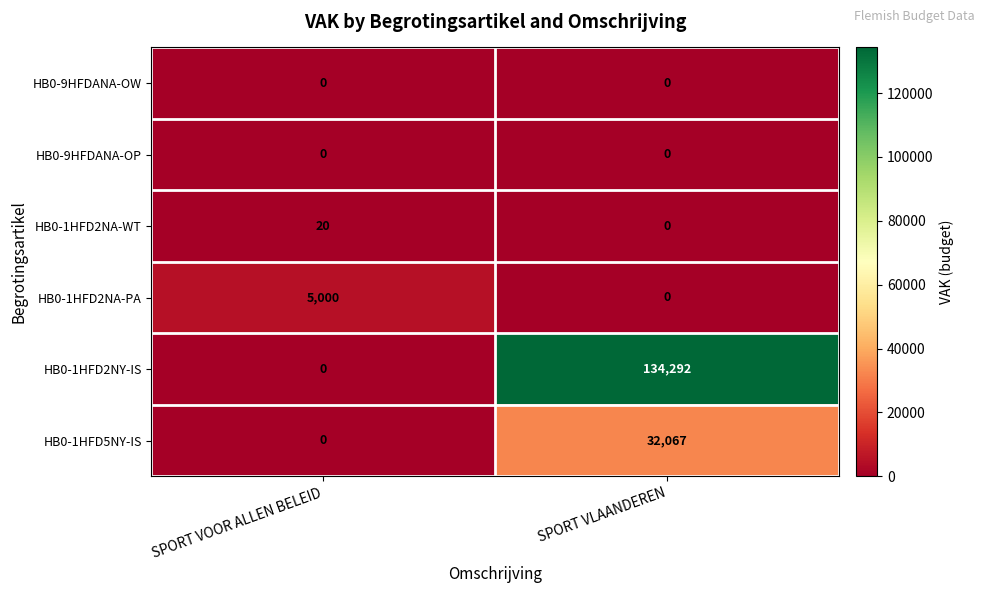

Reading left to right, list all the values displayed in this chart.

HB0-9HFDANA-OW: 0	0
HB0-9HFDANA-OP: 0	0
HB0-1HFD2NA-WT: 20	0
HB0-1HFD2NA-PA: 5000	0
HB0-1HFD2NY-IS: 0	134292
HB0-1HFD5NY-IS: 0	32067